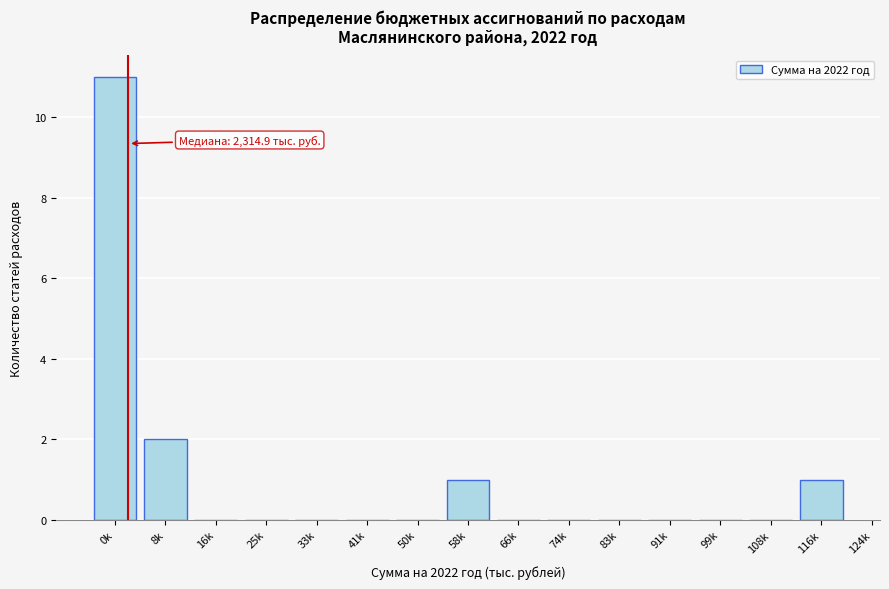

Reading left to right, list all the values displayed in this chart.

0k=11	8k=2	16k=0	25k=0	33k=0	41k=0	50k=0	58k=1	66k=0	74k=0	83k=0	91k=0	99k=0	108k=0	116k=1